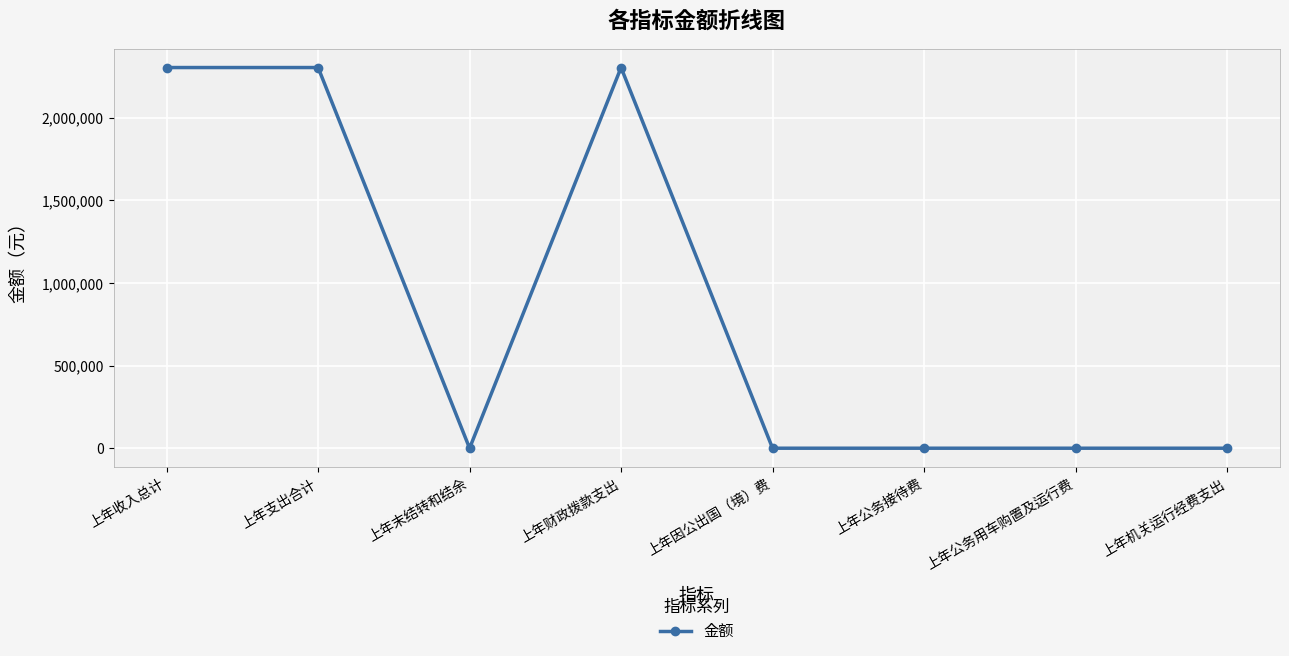

What is the greatest value displayed?

2304665.9